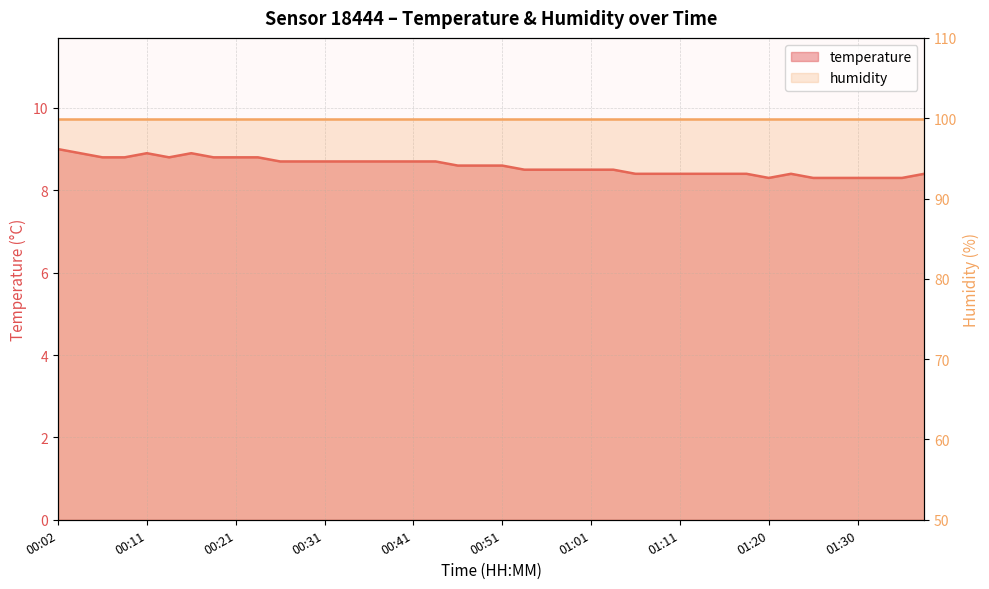

How many interior local valleys (lower than both neighbors) does the data have?

2